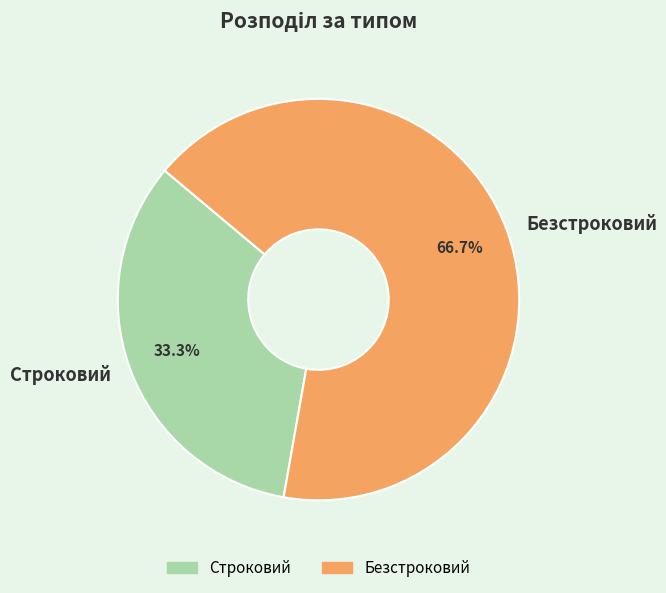

How many slices are in this pie chart?

2